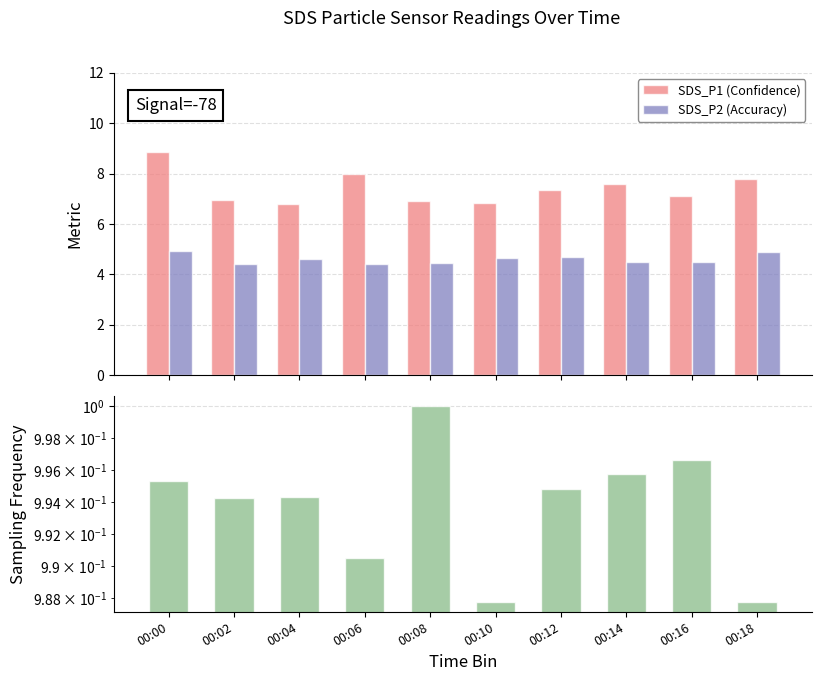

What is the sum of the SDS_P1 (Confidence) values at 00:12 and 00:10?

14.2